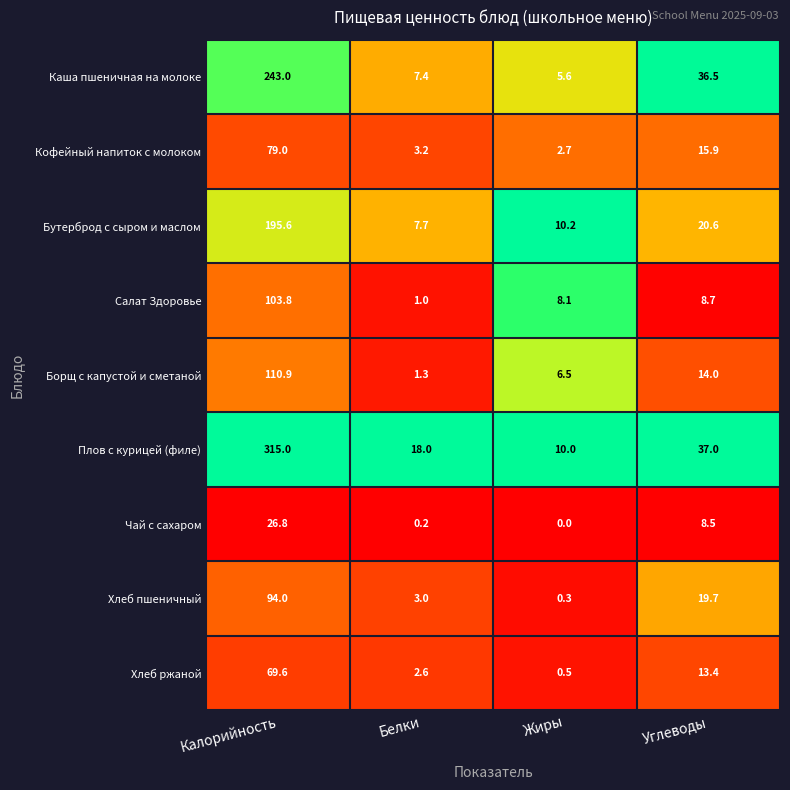

How many distinct data groups are displayed?

9